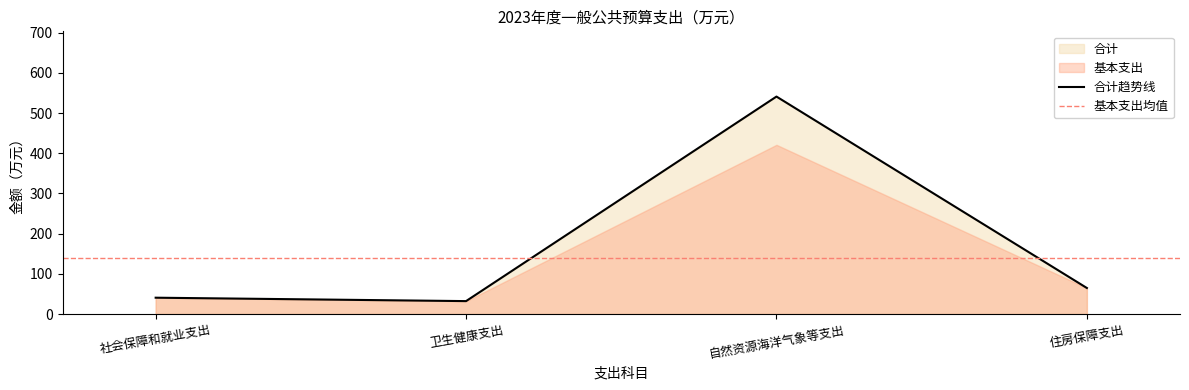

Is it true that the value at 自然资源海洋气象等支出 is 318.6?

False